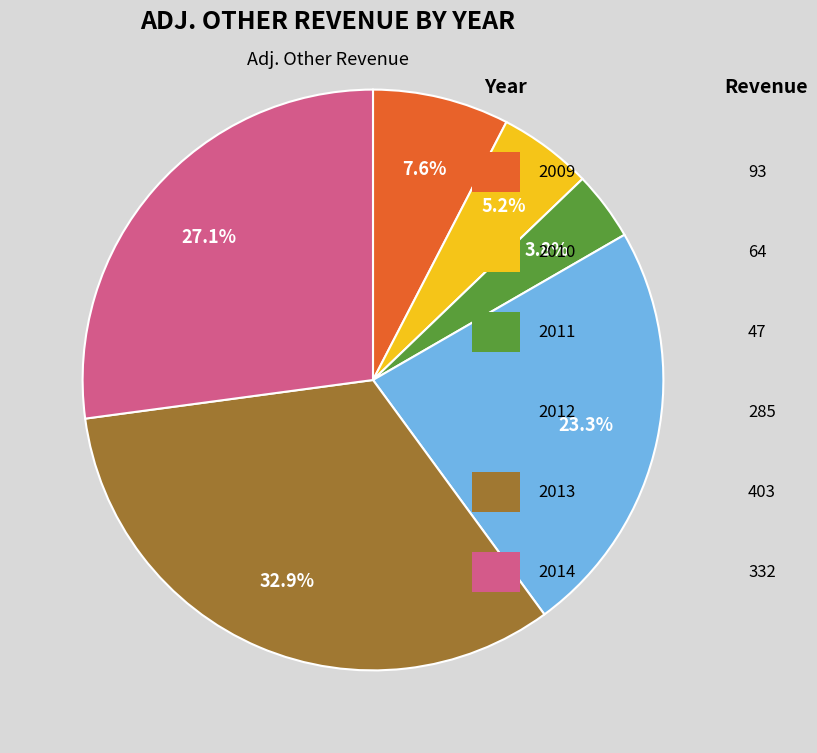

Is there any slice that represents more than half of the pie?

No